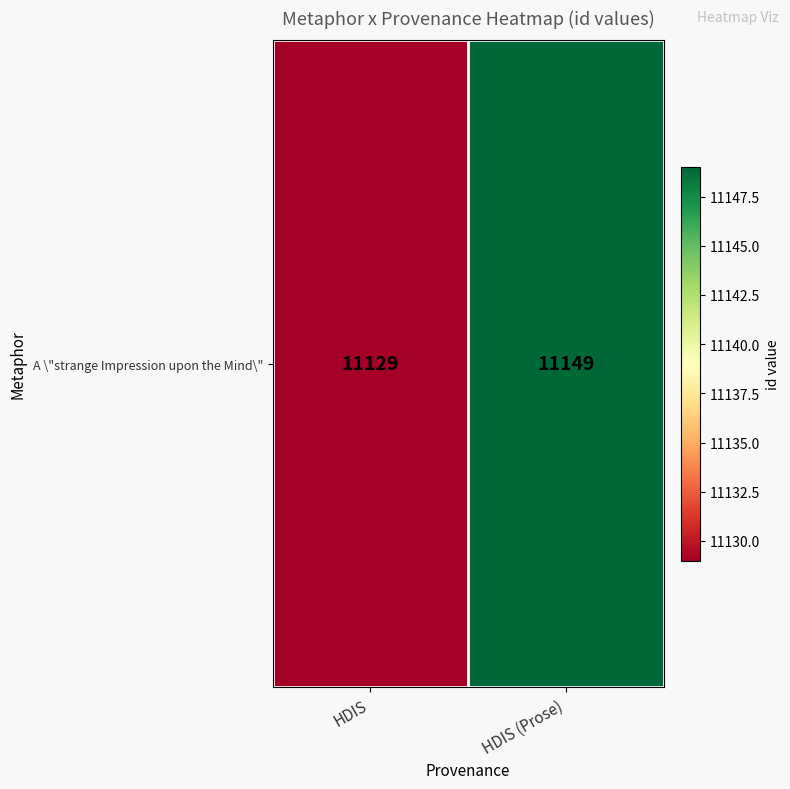

Rank the categories by value from highest to lowest.

HDIS (Prose), HDIS